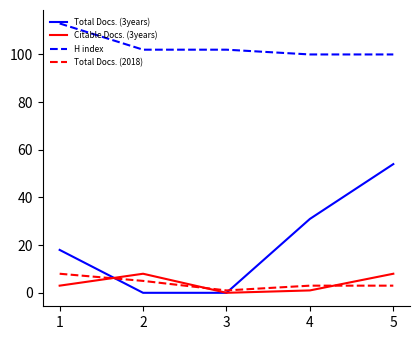

What is the maximum value for H index?

113